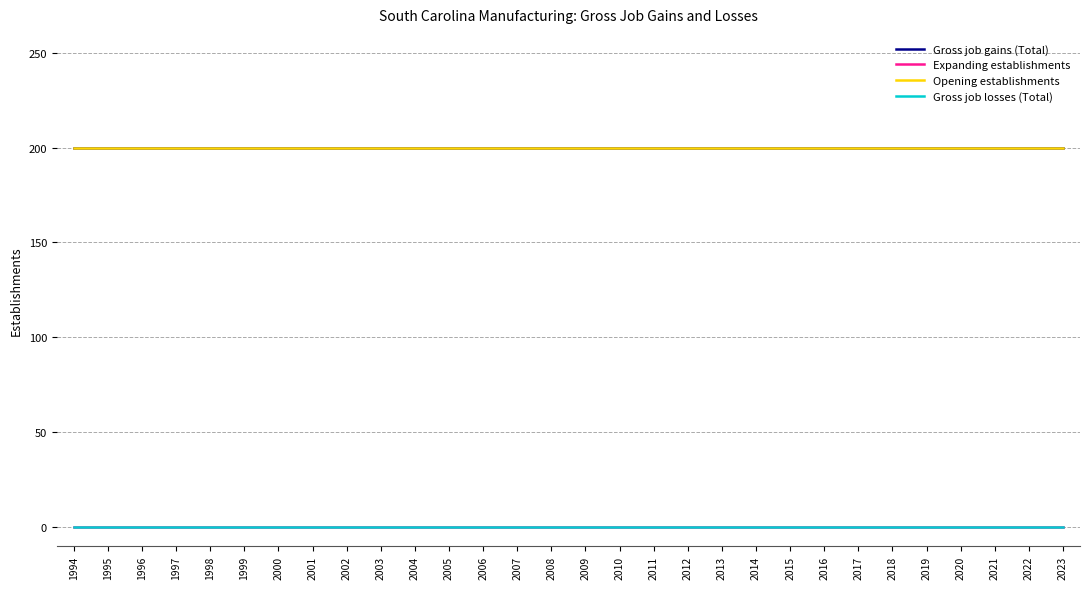

True or false: Gross job gains (Total) has more than 2 points higher than both neighbors.

False